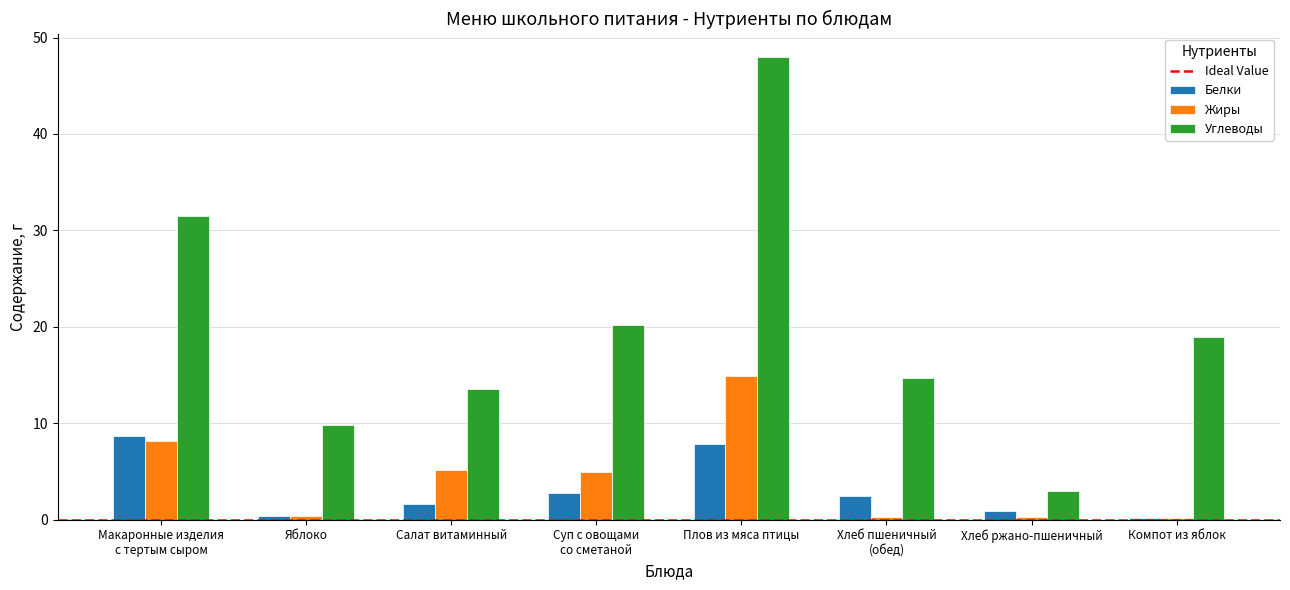

At which label does Жиры reach its peak?

Плов из мяса птицы